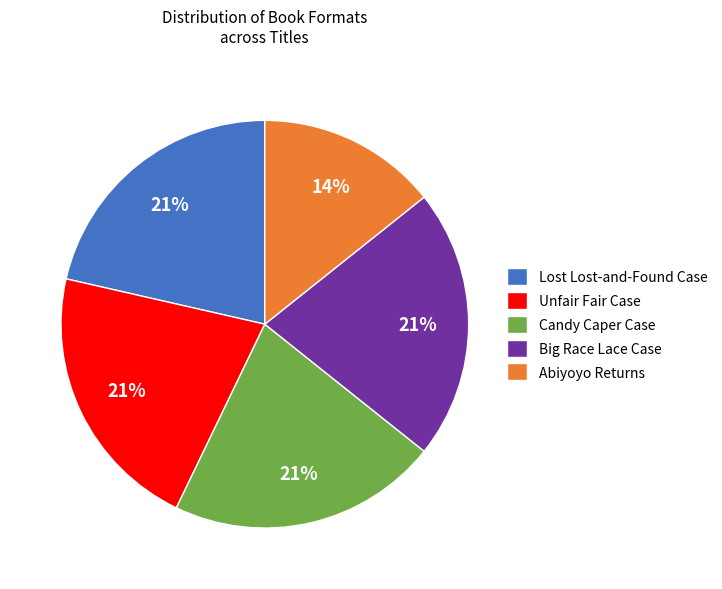

Do Abiyoyo Returns and Unfair Fair Case together represent more than half of the pie?

No